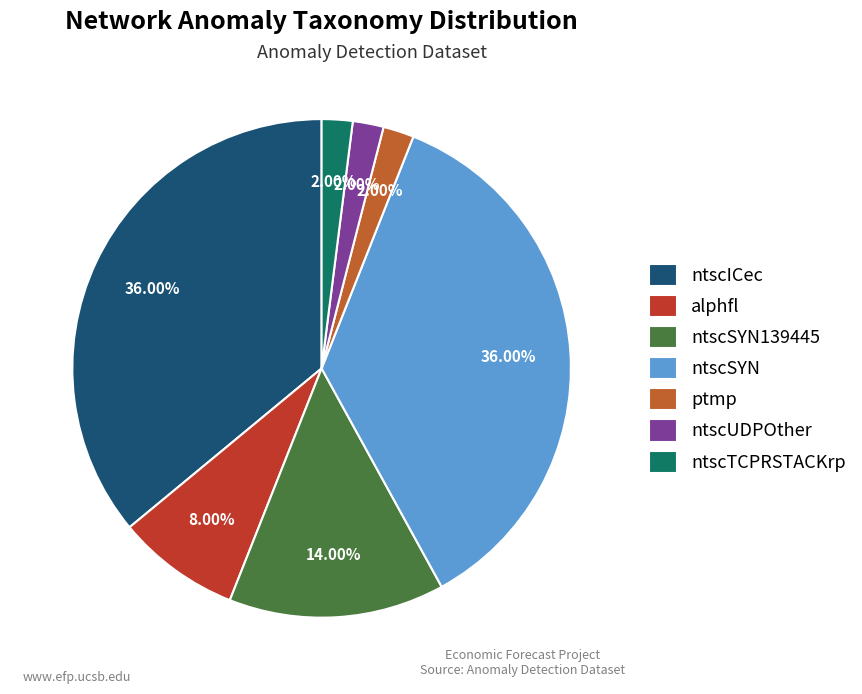

To the nearest percent, what portion does ntscTCPRSTACKrp represent?

2%